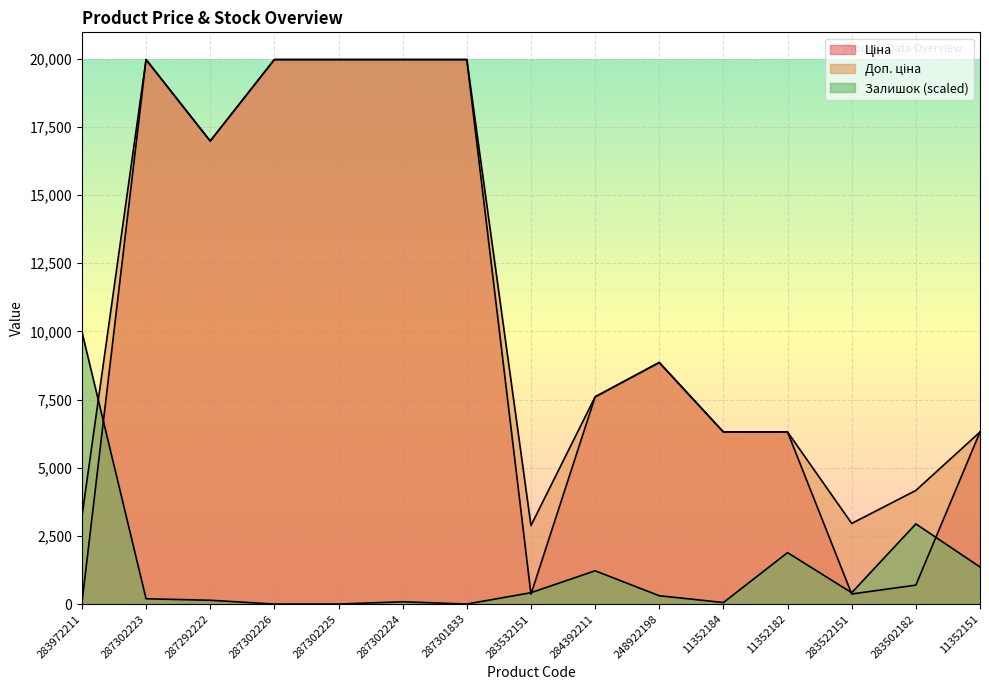

At which label does Доп. ціна reach its minimum?

283532151